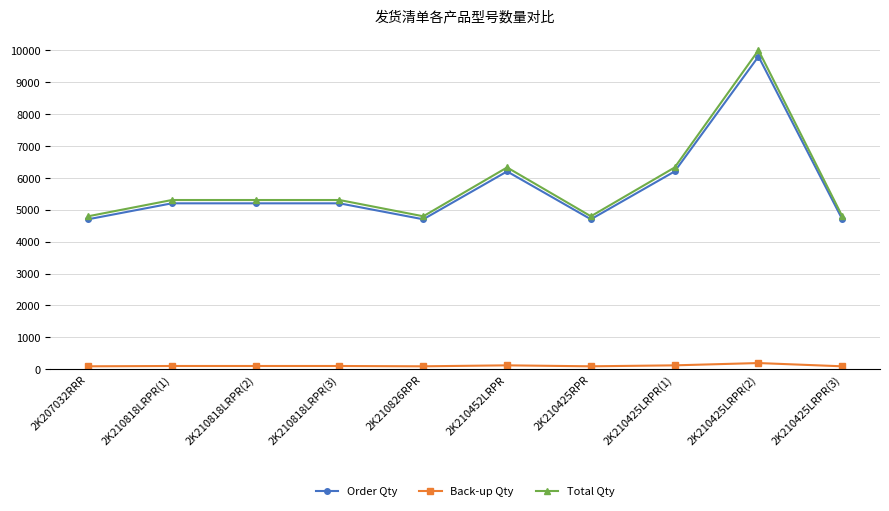

What is the maximum value shown in the chart?

9996